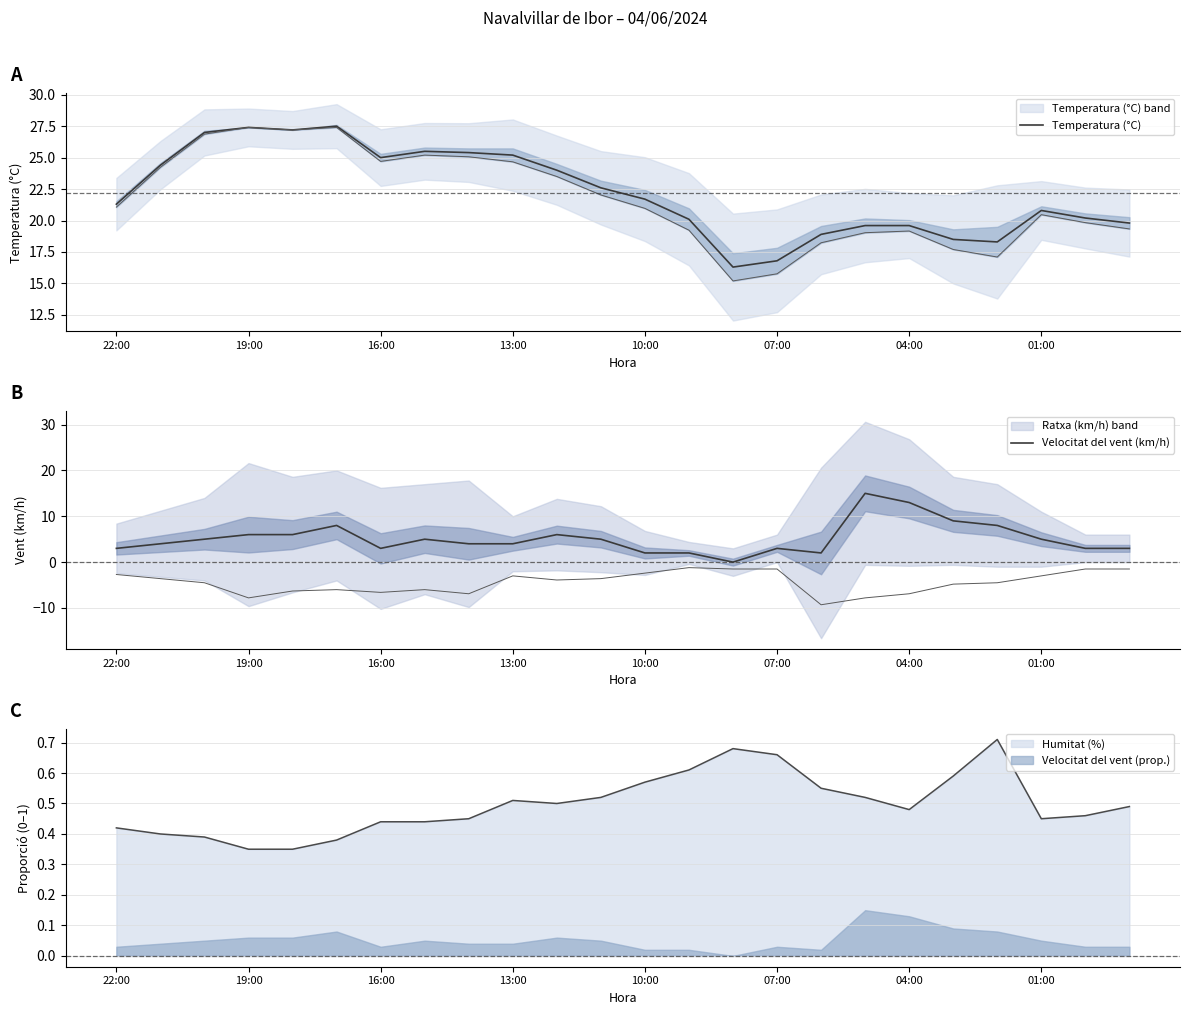

Which series has the largest total across all categories?

Temperatura (°C)